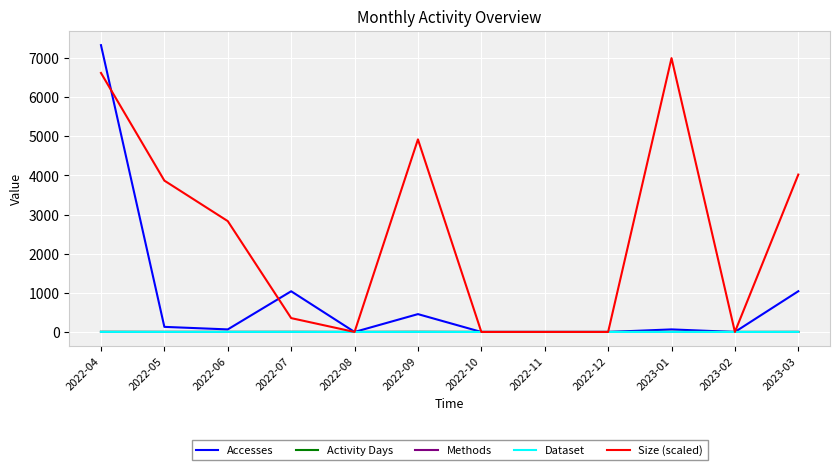

At which label does Dataset reach its minimum?

2022-08